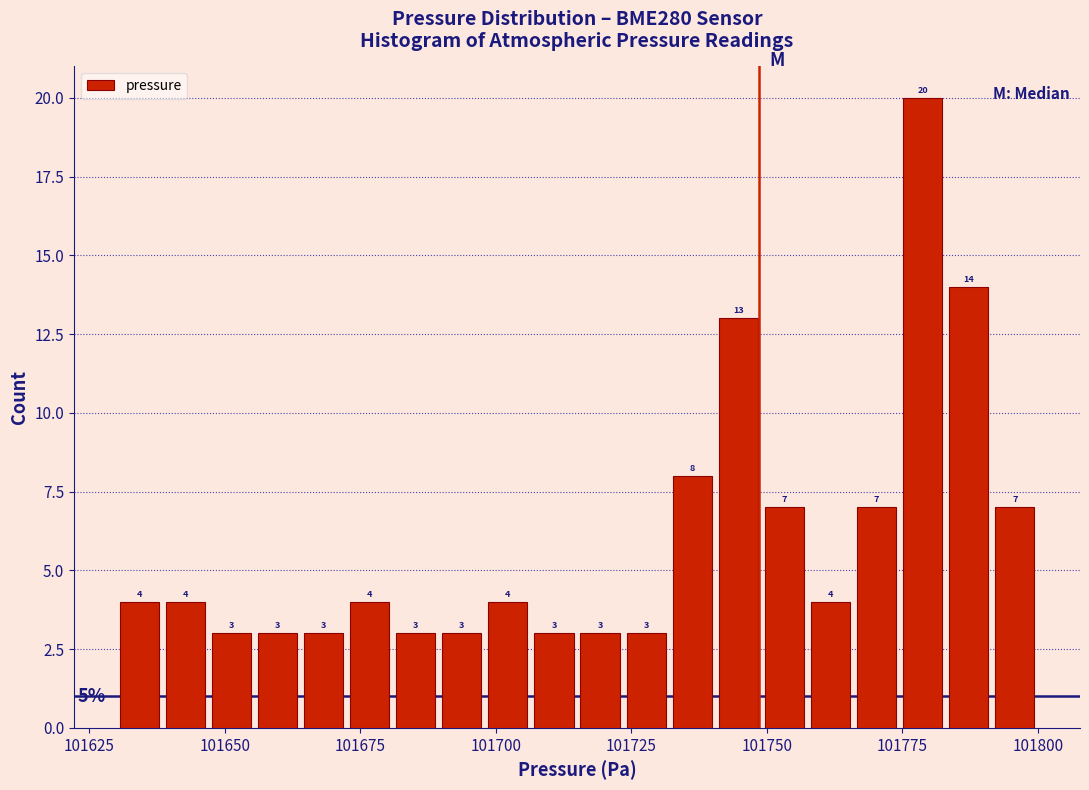

Around what value on the x-axis is the tallest bar? Give the approximate position of its centre, as read against the axis.

101780